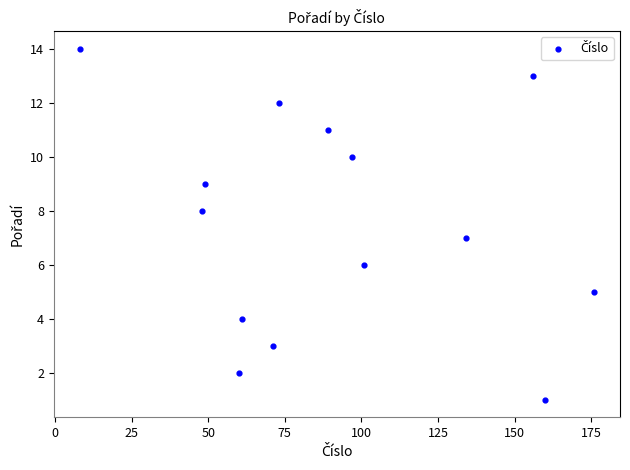

What is the range of X values (max minus min)?

168